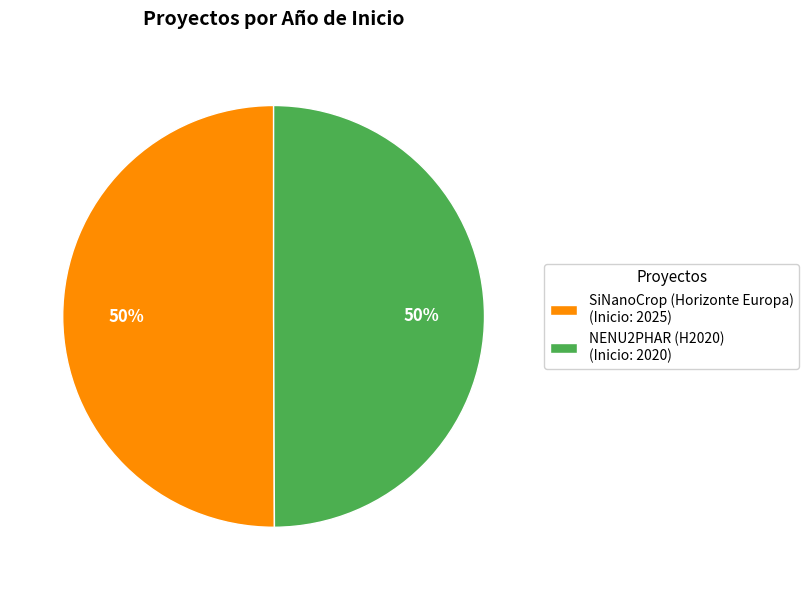

Is the sum of SiNanoCrop (Horizonte Europa) and NENU2PHAR (H2020) greater than half?

Yes